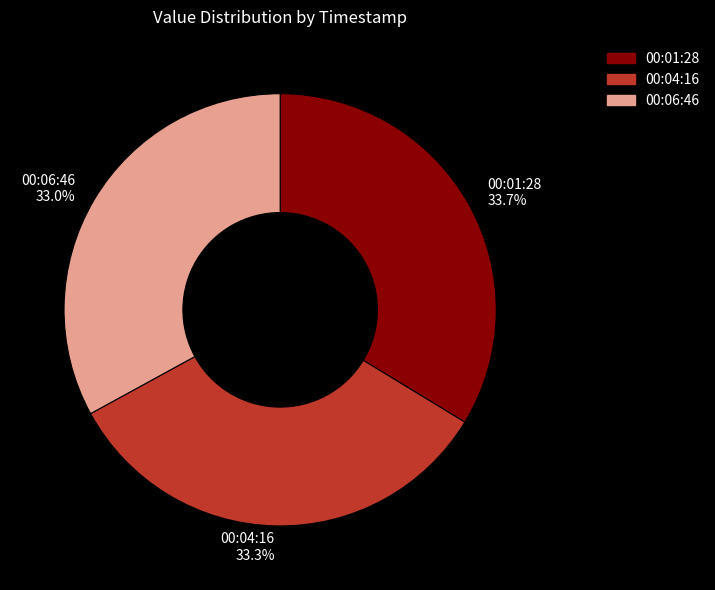

Approximately how many times larger is the value at 00:01:28 33.7% compared to 00:06:46 33.0%?

1.0